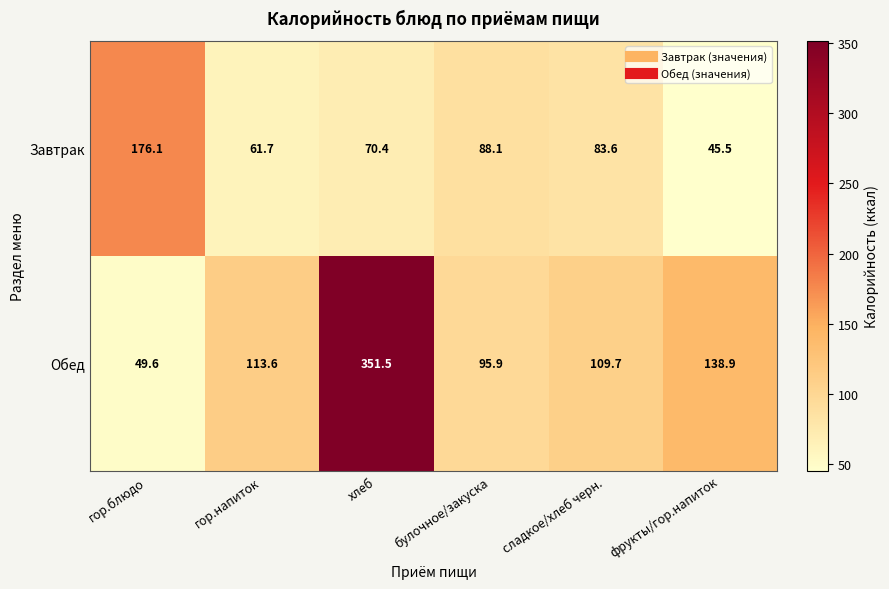

How many categories are shown in the chart?

6